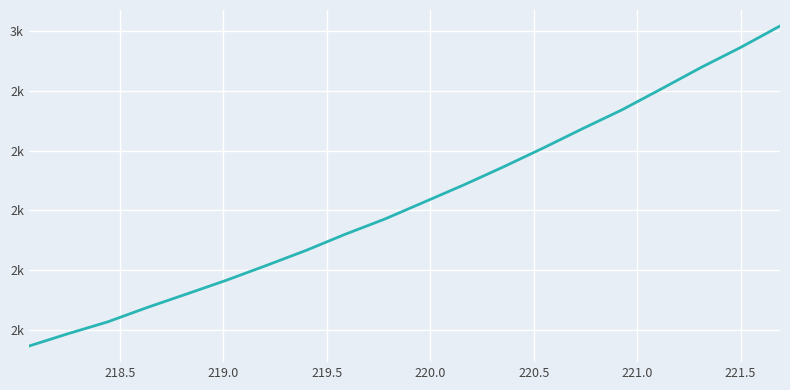

Does the chart have visible grid lines?

Yes